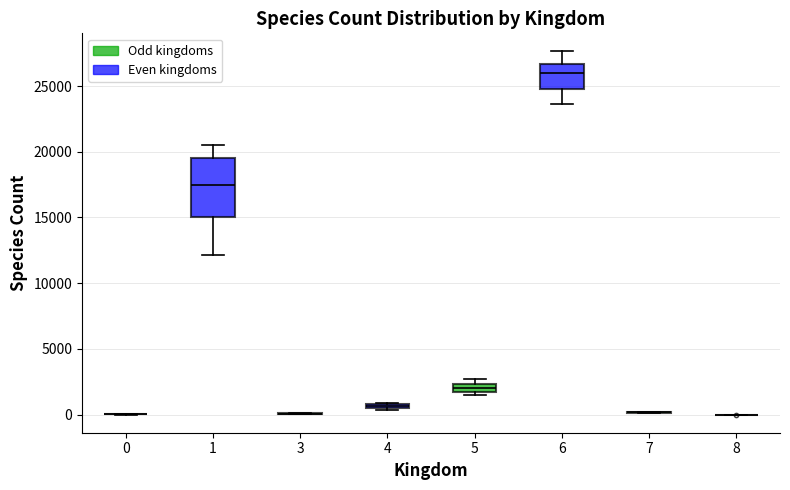

Where is the lower edge of the box at x = 6 on the y-axis? The values are not printed on the chart, so give them approximately, as read against the axis.

25000